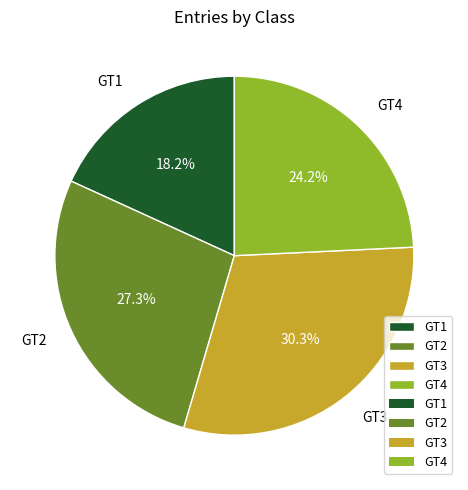

What percentage do GT3 and GT4 together represent?

54.5%